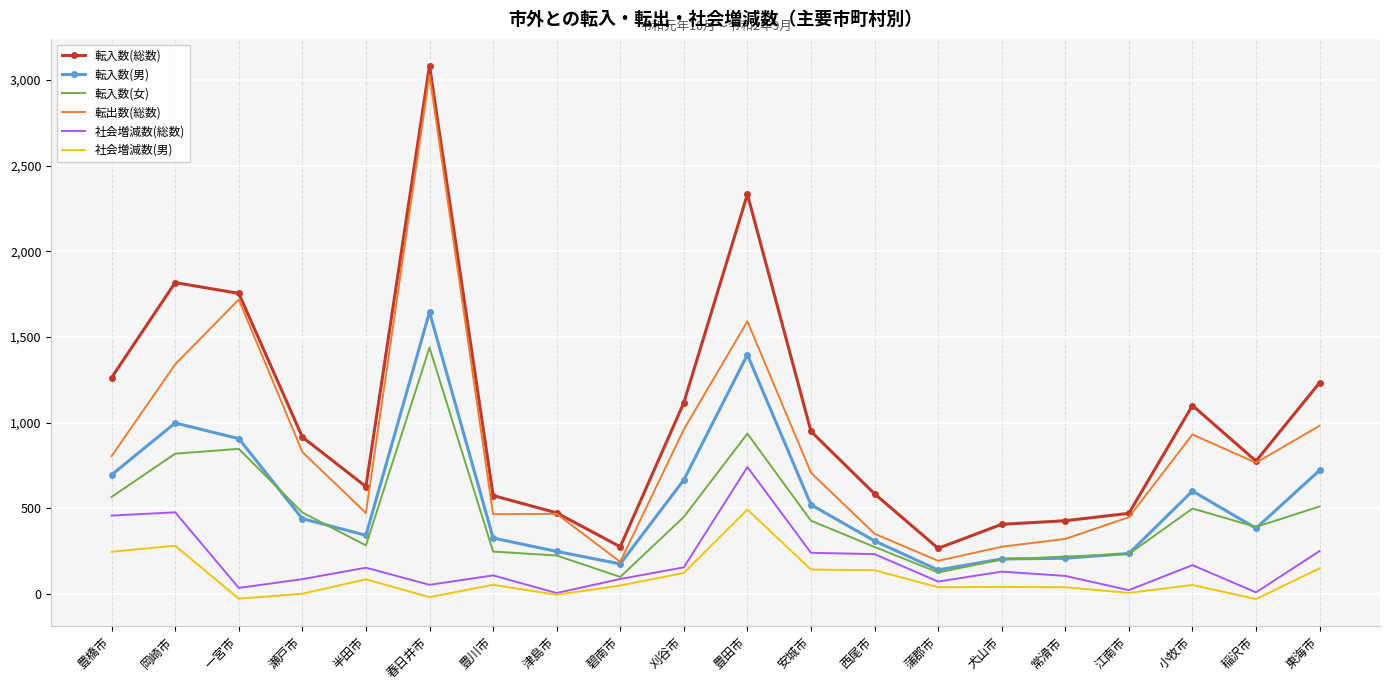

At 一宮市, list the series in order from largest to smallest.

転入数(総数), 転出数(総数), 転入数(男), 転入数(女), 社会増減数(総数), 社会増減数(男)